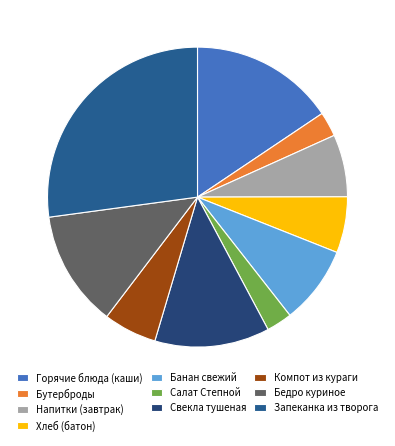

How many segments does this pie chart have?

10